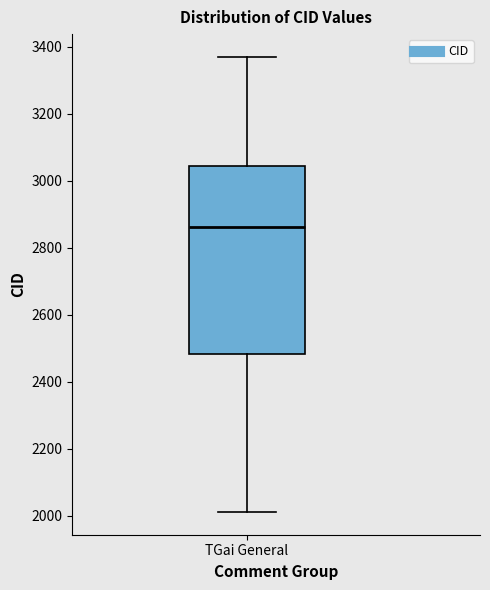

Where does the lower whisker of the box for TGai General end on the y-axis? The values are not printed on the chart, so give them approximately, as read against the axis.

2020